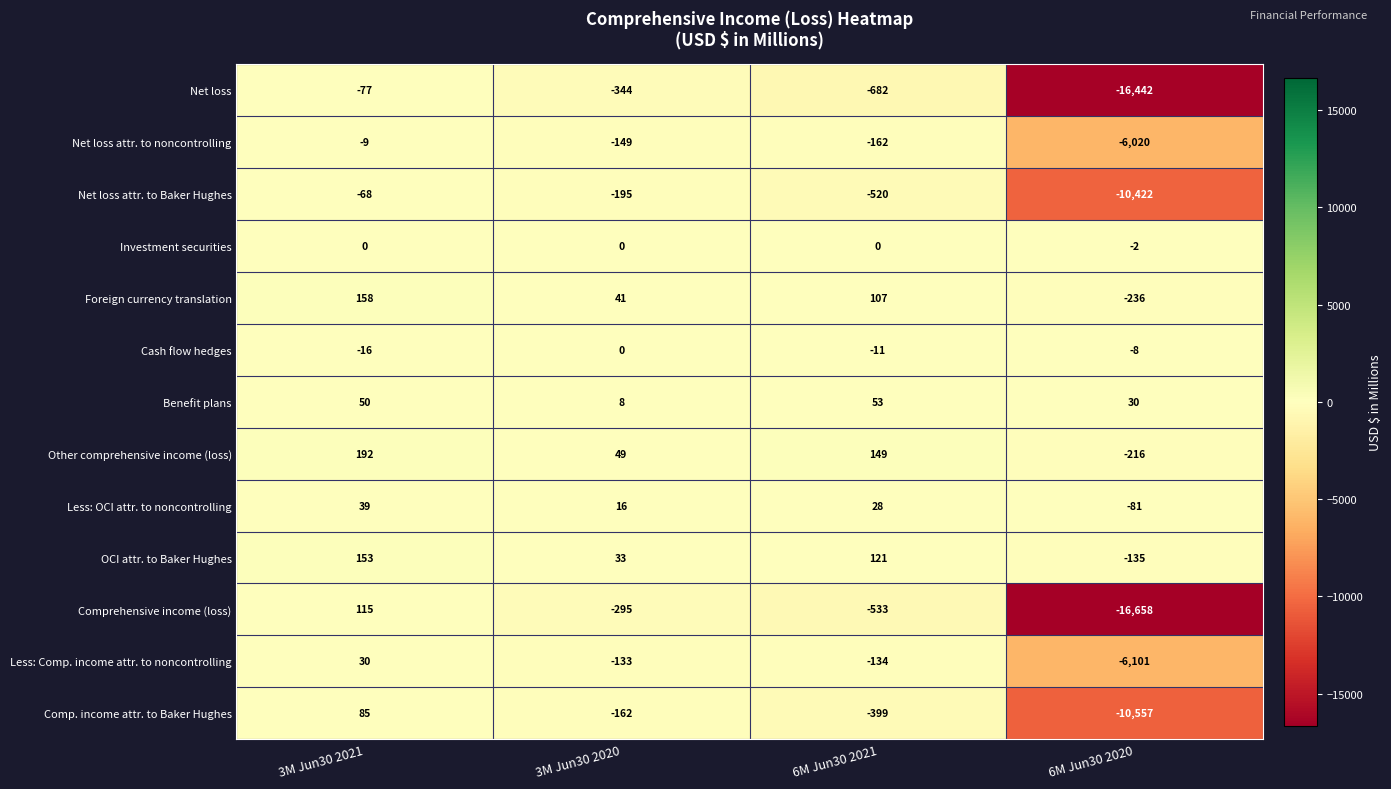

Which series has the widest spread of values?

Comprehensive income (loss)